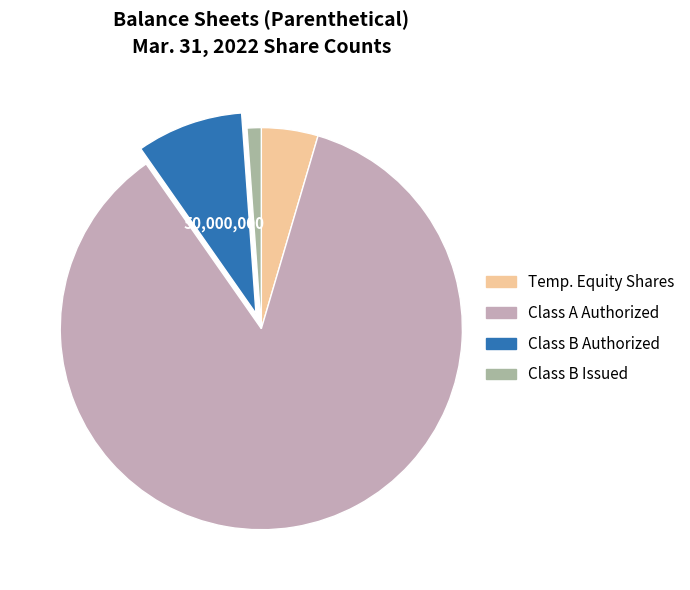

Which slice is the largest?

Class A Authorized